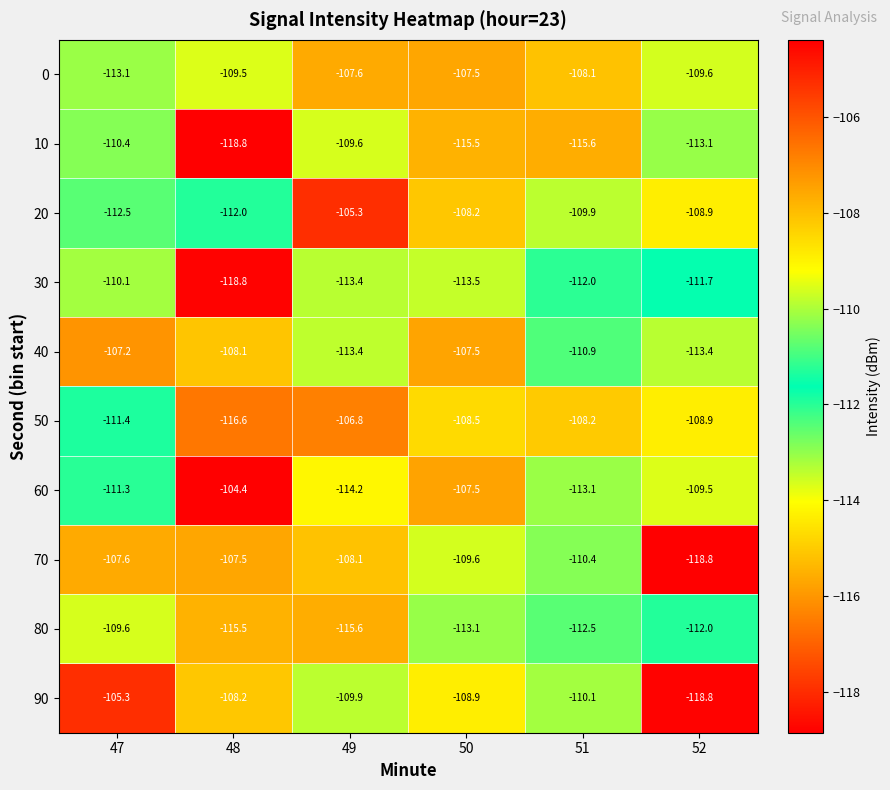

How many values in the 30 series exceed -112?

2